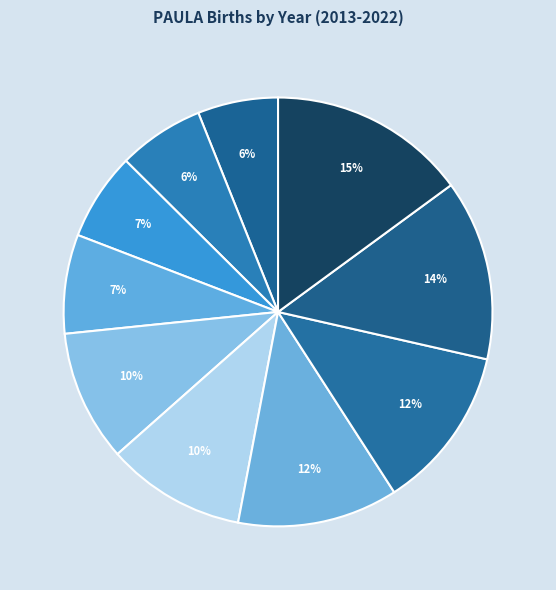

Count the number of slices in the pie.

10